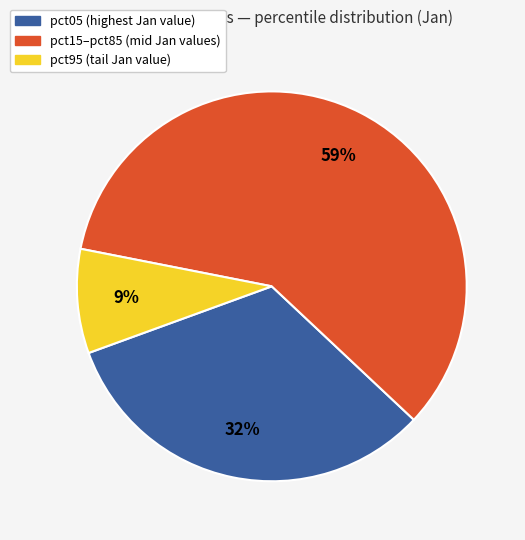

To the nearest percent, what is the difference between the largest and smallest slice percentages?

50%